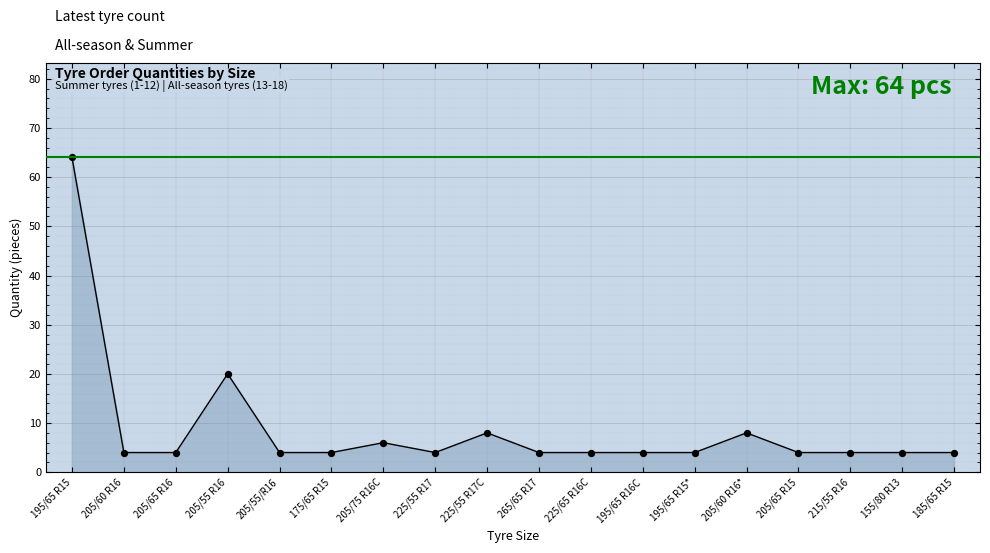

Which has a higher value, 225/55 R17C or 205/75 R16C?

225/55 R17C